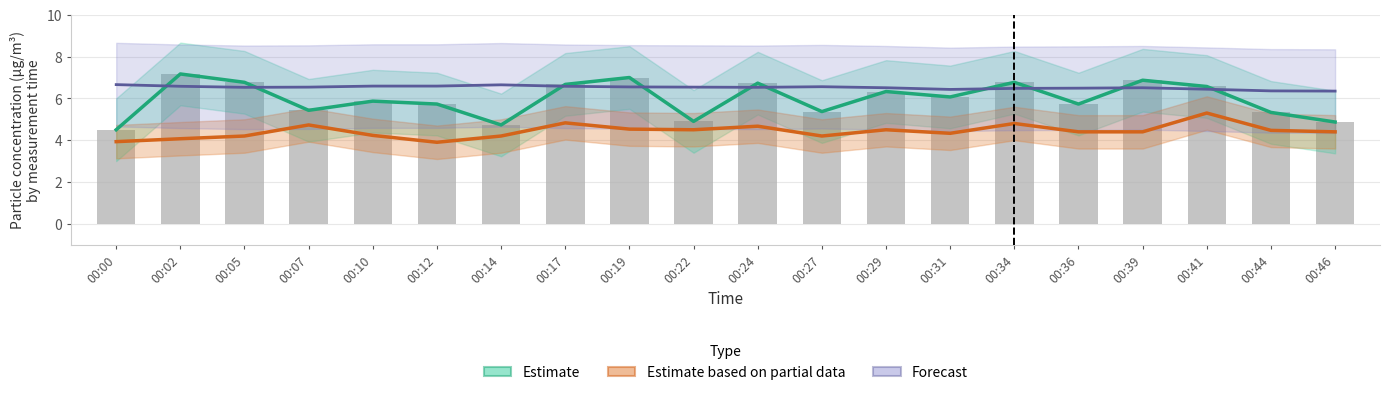

At how many categories does at least one series exceed 5?

20